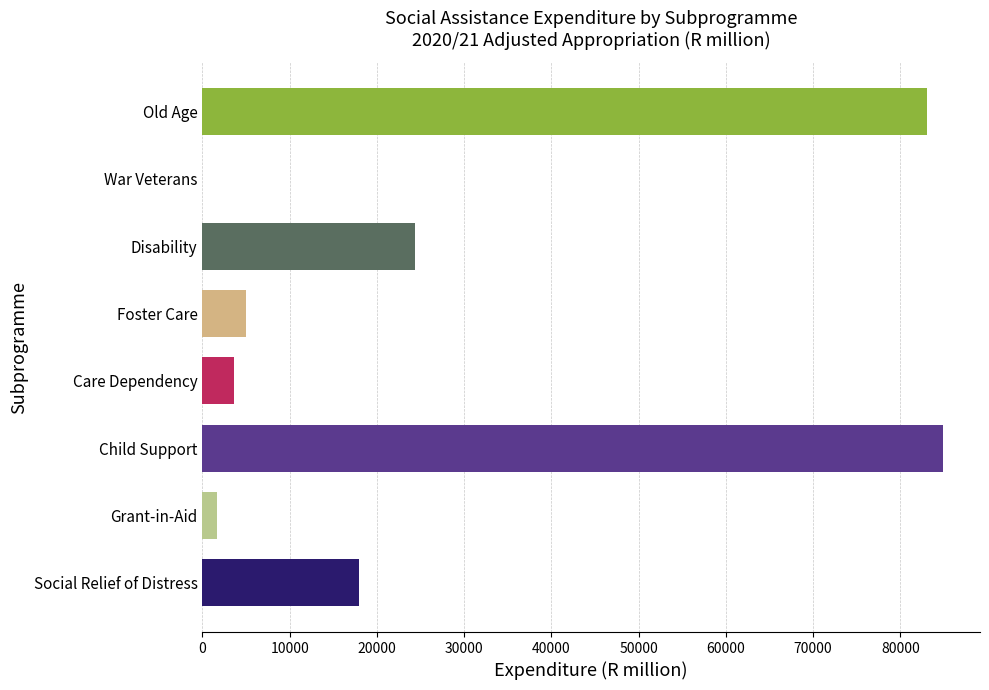

How many data points does each series have?

8